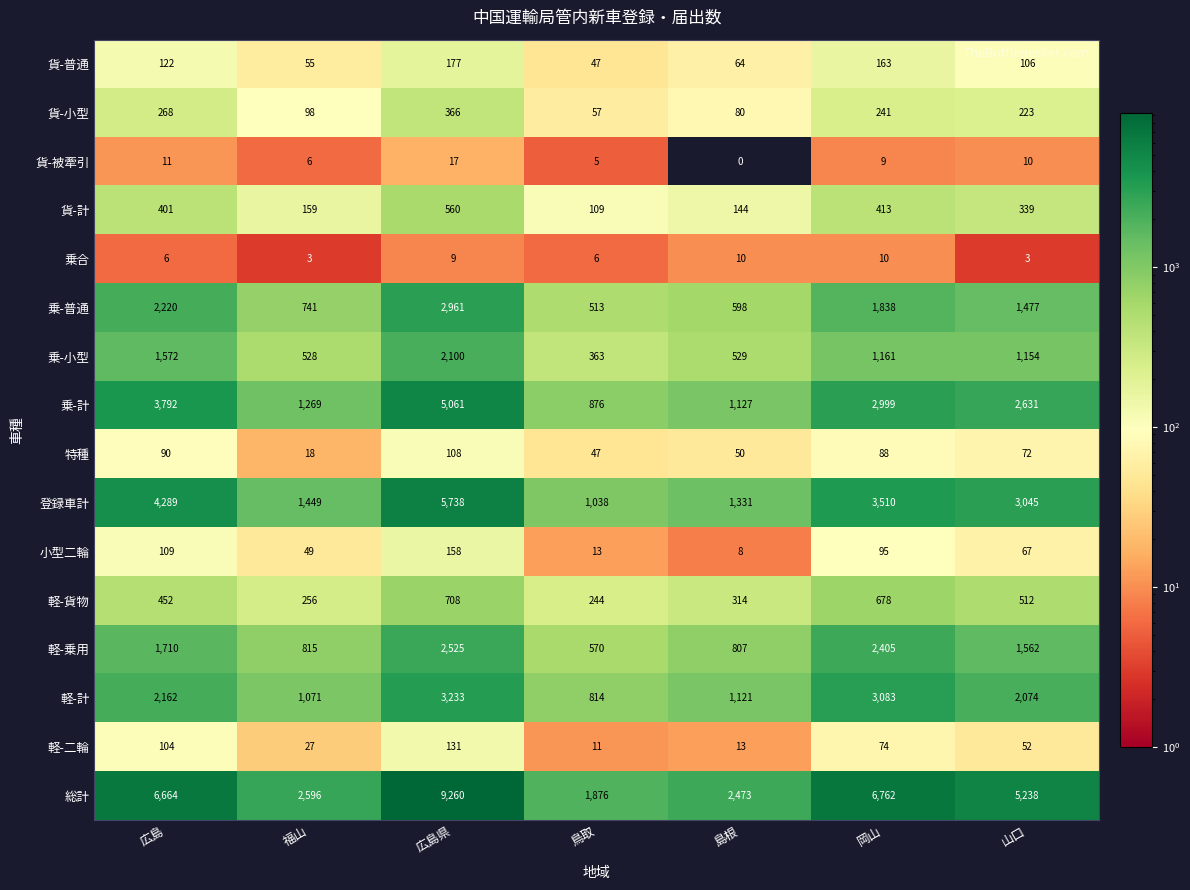

Where does the 乗-普通 series first go above 1477?

広島